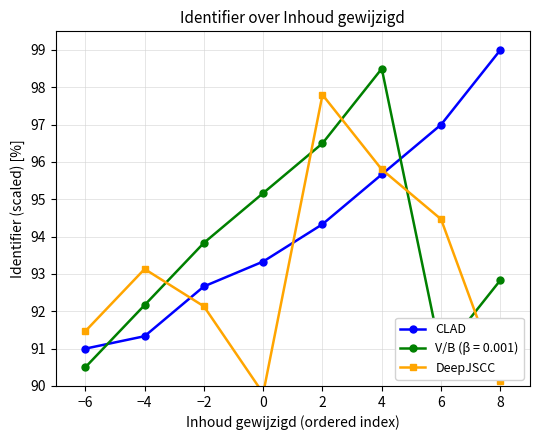

What is the value of the CLAD point at the 2nd from the left?

91.3